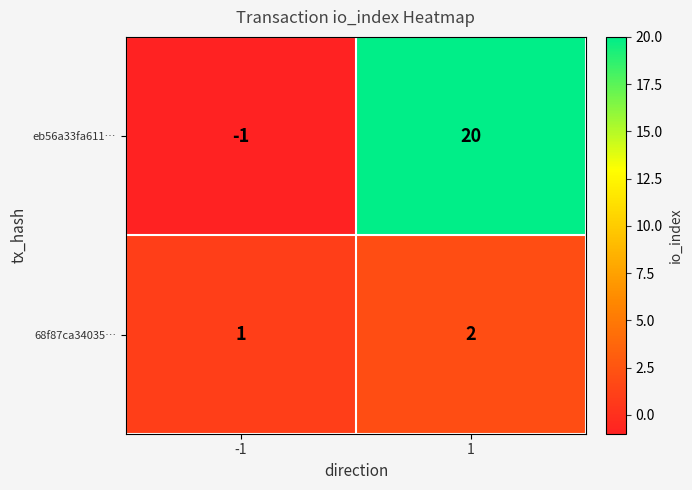

How many distinct data groups are displayed?

2